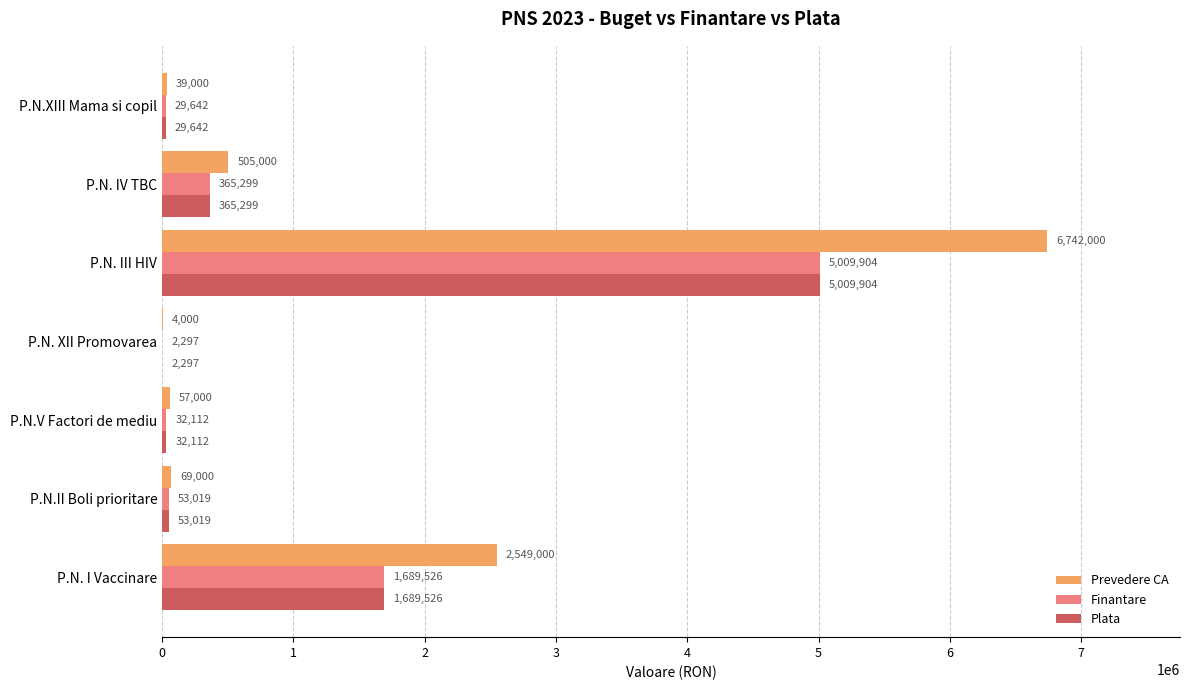

What is the sum of all Finantare values?

7181799